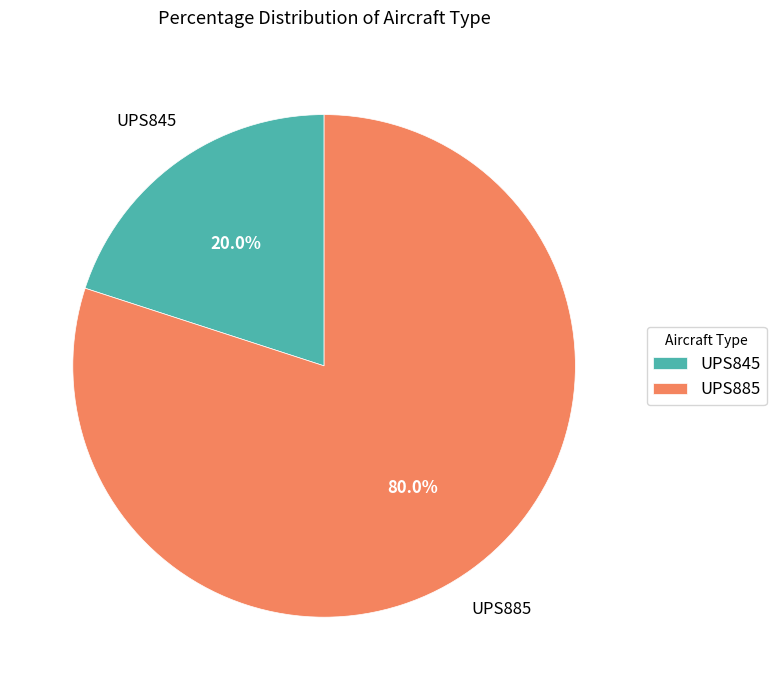

Does UPS885 account for over 50% of the chart?

Yes